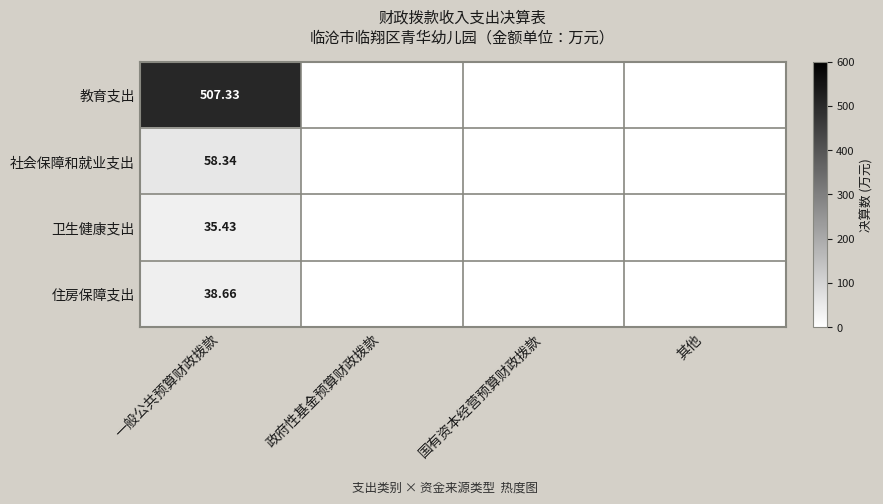

What is the maximum value shown in the chart?

507.3